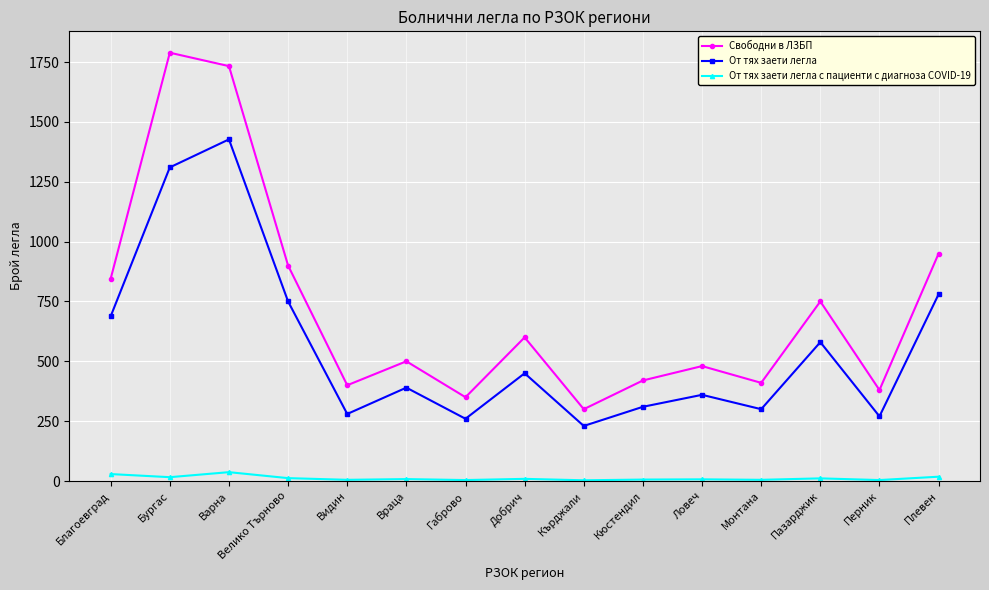

Where is the first local maximum for Свободни в ЛЗБП?

Бургас